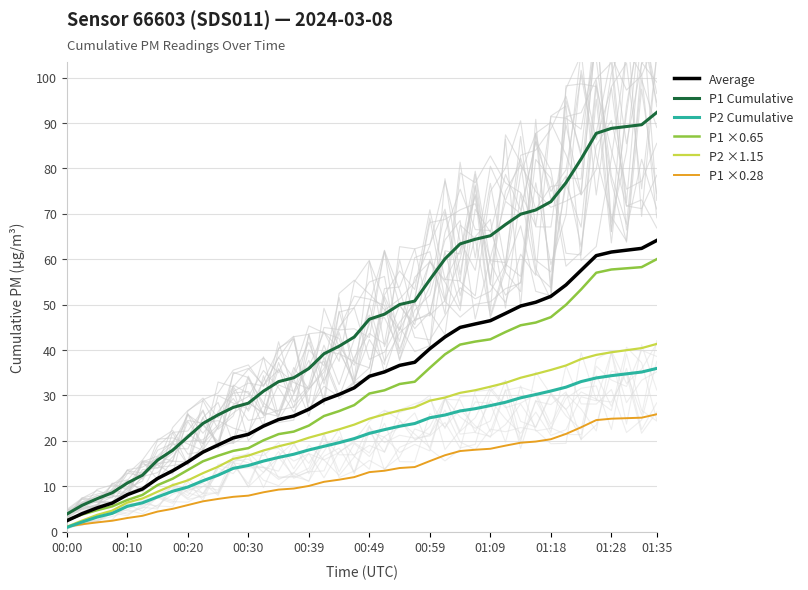

Reading left to right, what are all the values shown in this chart?

Average: 2.4	3.9	5.2	6.3	8.1	9.4	11.7	13.4	15.3	17.5	19.1	20.6	21.4	23.2	24.7	25.5	27.0	29.0	30.2	31.7	34.2	35.2	36.6	37.3	40.3	42.9	45.0	45.7	46.5	48.1	49.7	50.5	51.8	54.3	57.6	60.8	61.6	62.0	62.4	64.1
P1 Cumulative: 3.9	5.8	7.2	8.6	10.7	12.4	15.8	17.9	20.9	23.8	25.7	27.4	28.3	30.9	33.0	33.9	35.9	39.2	40.8	42.9	46.8	47.9	50.0	50.8	55.5	60.1	63.4	64.4	65.2	67.6	69.9	70.8	72.7	76.9	82.1	87.7	88.8	89.2	89.6	92.3
P2 Cumulative: 0.9	2.1	3.2	4.0	5.6	6.3	7.6	8.9	9.8	11.2	12.4	13.9	14.6	15.5	16.3	17.0	18.0	18.8	19.6	20.5	21.6	22.5	23.2	23.8	25.1	25.7	26.6	27.1	27.8	28.5	29.5	30.2	31.0	31.8	33.0	33.9	34.4	34.8	35.1	36.0
P1 ×0.65: 2.5	3.8	4.7	5.6	7.0	8.1	10.2	11.7	13.6	15.5	16.7	17.8	18.4	20.1	21.5	22.0	23.3	25.5	26.5	27.9	30.4	31.1	32.5	33.0	36.1	39.1	41.2	41.9	42.4	44.0	45.4	46.1	47.2	50.0	53.4	57.0	57.7	58.0	58.3	60.0
P2 ×1.15: 1.1	2.4	3.7	4.6	6.4	7.3	8.8	10.2	11.3	12.9	14.3	16.0	16.7	17.9	18.8	19.6	20.7	21.6	22.5	23.6	24.9	25.8	26.7	27.4	28.8	29.5	30.6	31.1	31.9	32.8	33.9	34.7	35.6	36.6	38.0	38.9	39.5	40.0	40.4	41.3
P1 ×0.28: 1.1	1.6	2.0	2.4	3.0	3.5	4.4	5.0	5.8	6.7	7.2	7.7	7.9	8.7	9.3	9.5	10.1	11.0	11.4	12.0	13.1	13.4	14.0	14.2	15.5	16.8	17.7	18.0	18.2	18.9	19.6	19.8	20.4	21.5	23.0	24.6	24.9	25.0	25.1	25.9